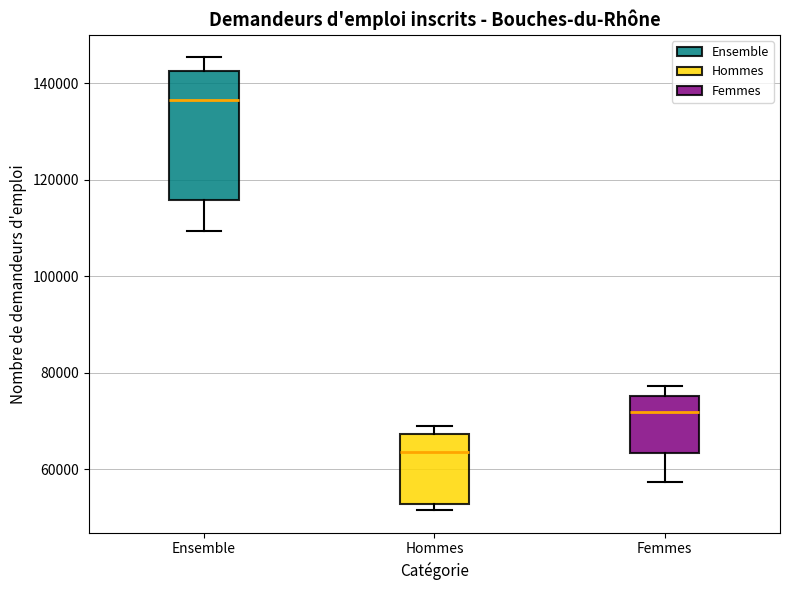

Which box's median line is the lowest?

Hommes